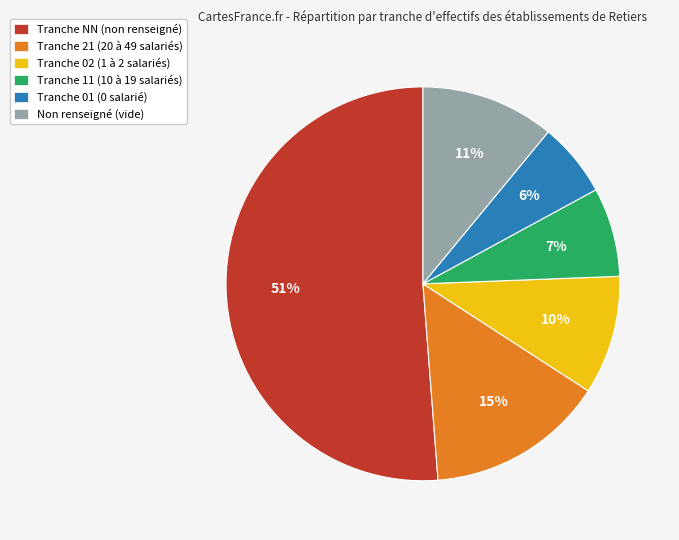

Is there any slice that represents more than half of the pie?

Yes